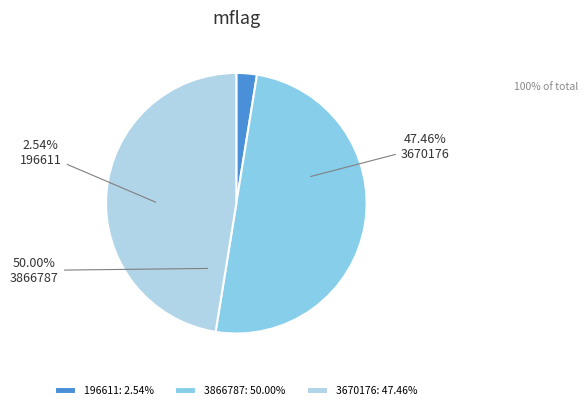

Does 196611 account for over 50% of the chart?

No